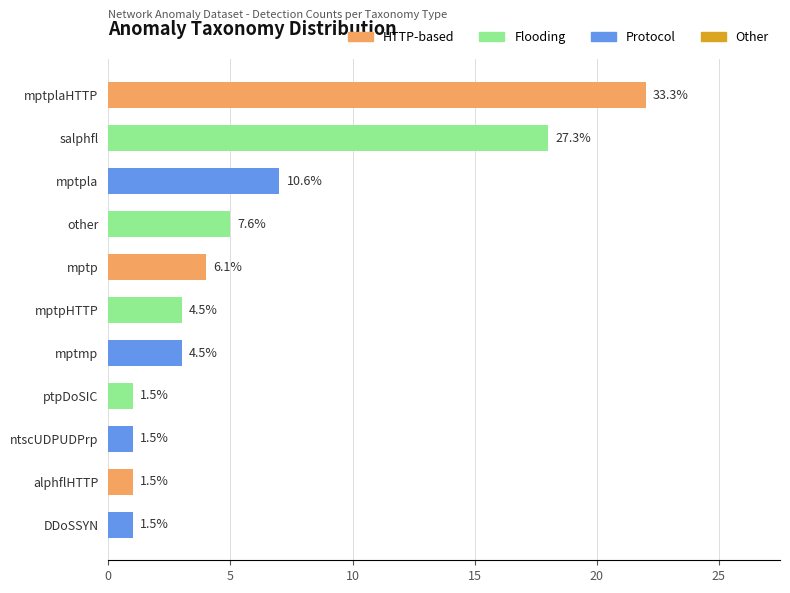

What is the greatest value displayed?

22